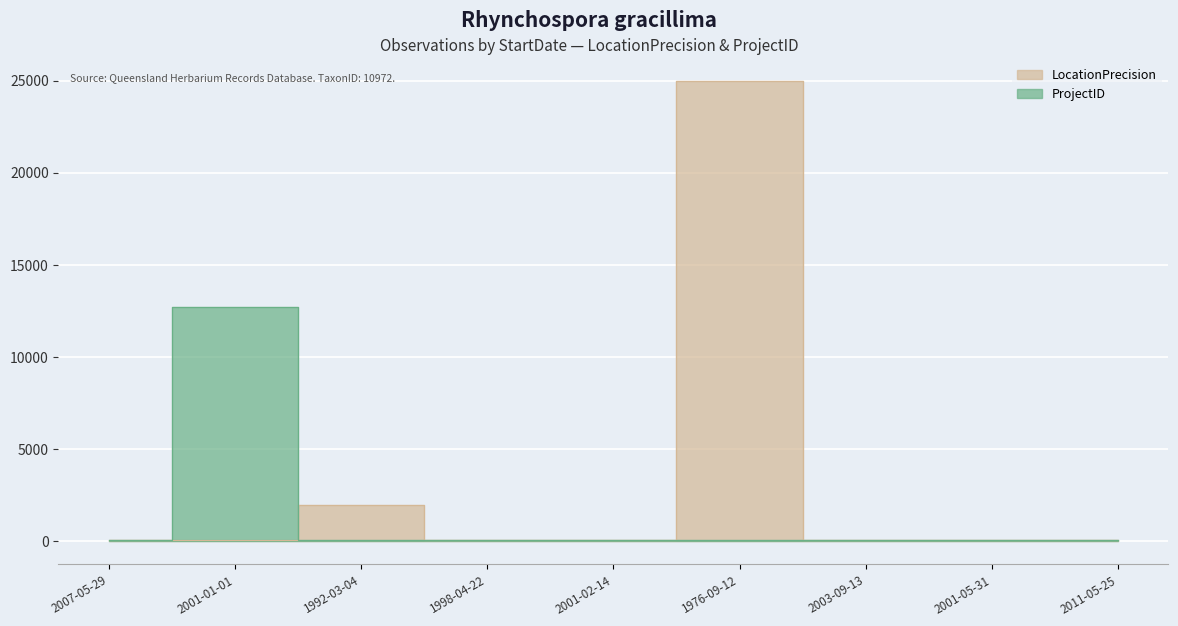

What value does the LocationPrecision series have at 2001-01-01, to the nearest 50?

100